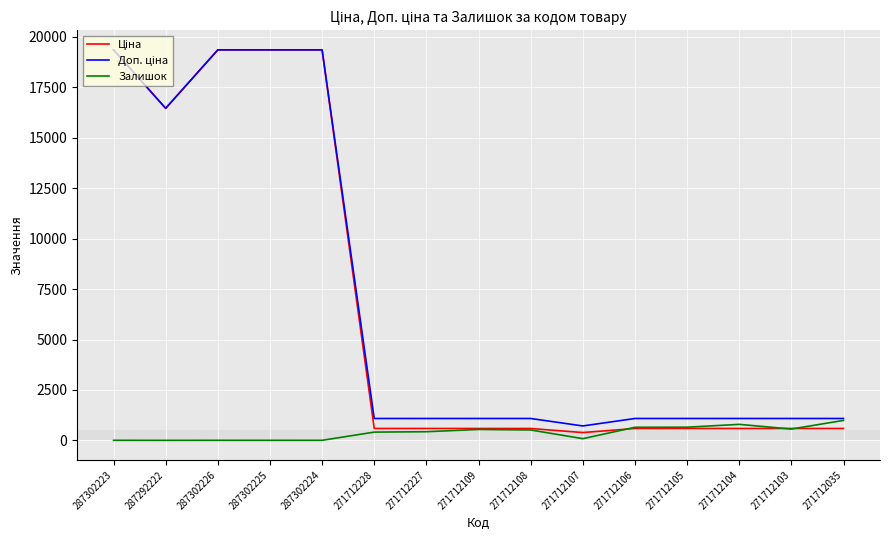

What is the spread (max minus min) of values at 271712227?

654.8